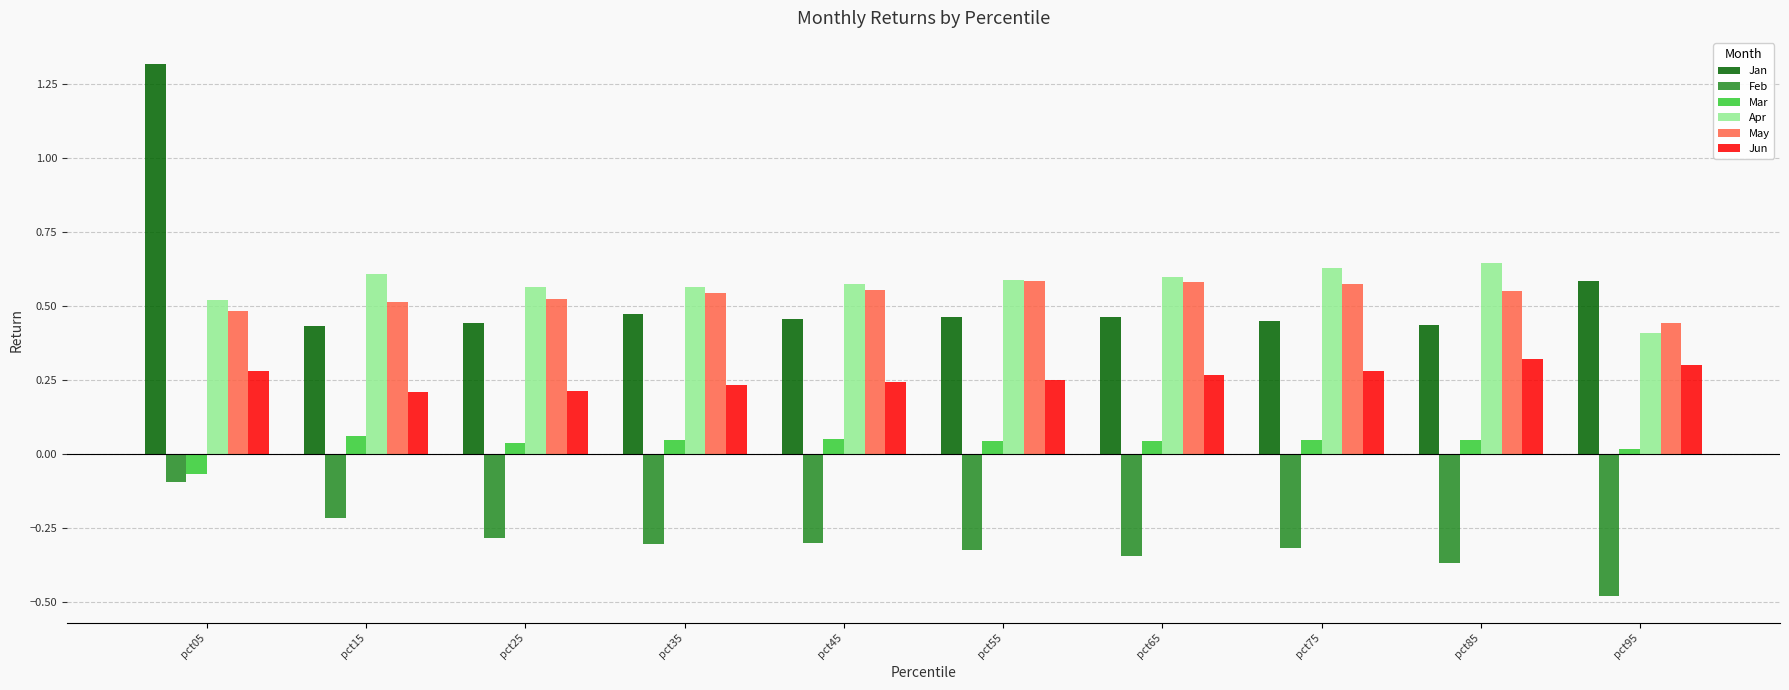

At how many categories does at least one series exceed 1?

1